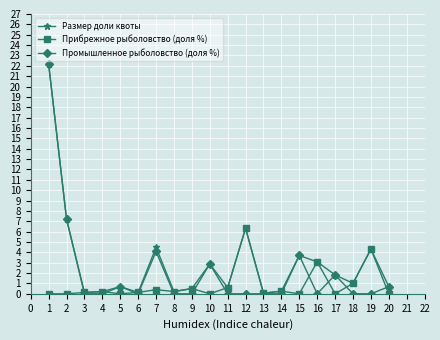

Rank the series by their average value, from lowest to highest.

Прибрежное рыболовство (доля %), Промышленное рыболовство (доля %), Размер доли квоты